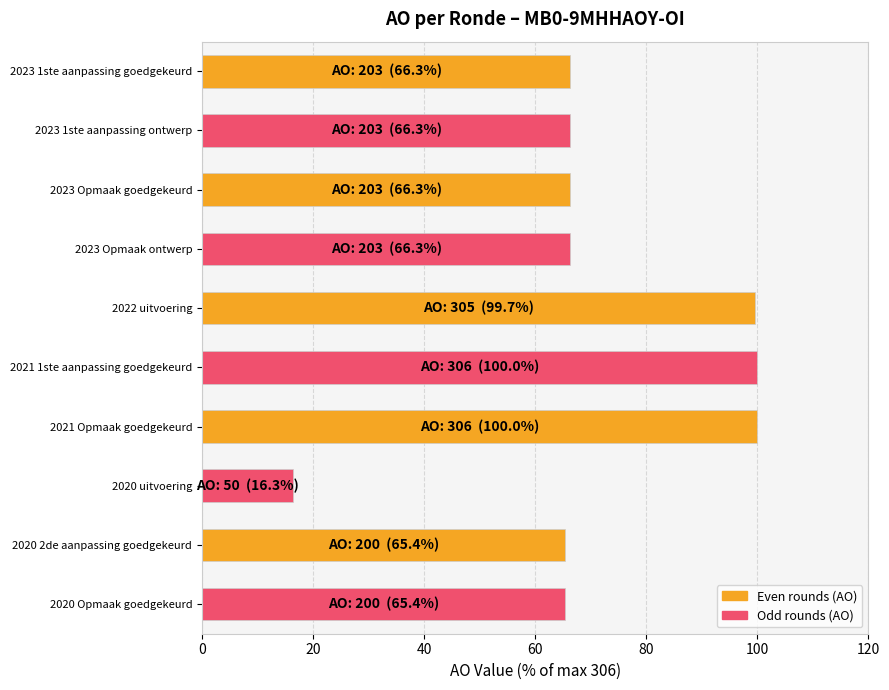

What is the average value?

71.2